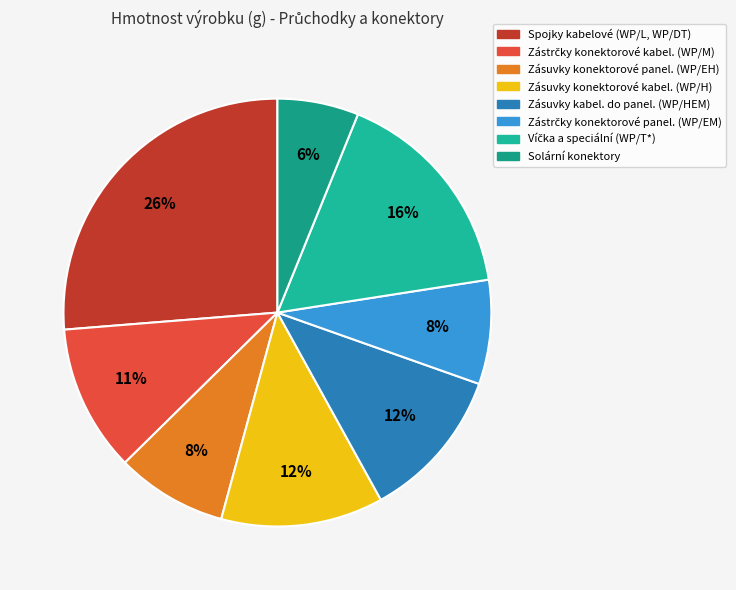

To the nearest percent, what is the difference between the largest and smallest slice percentages?

20%